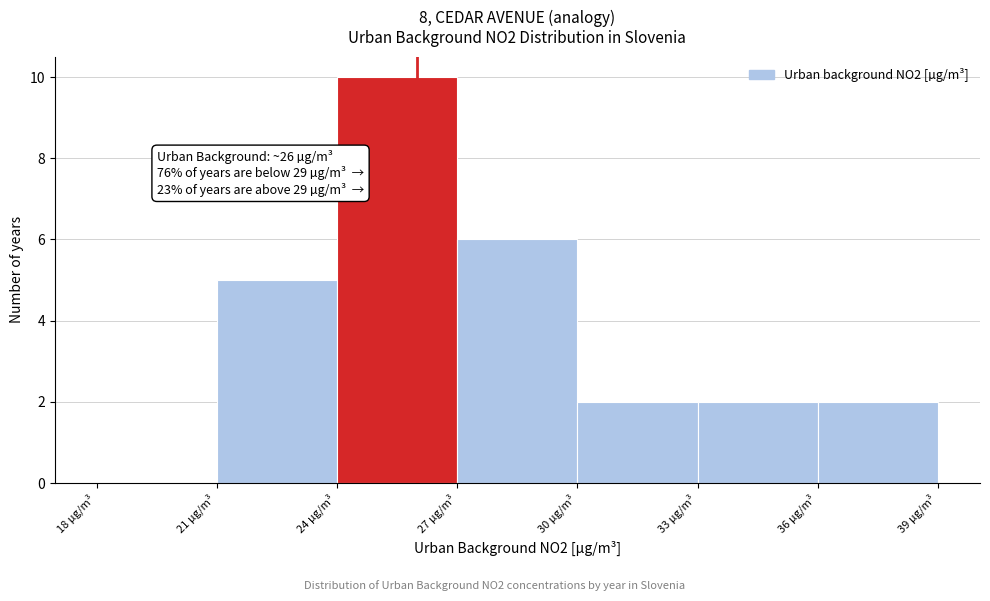

Over which range of the x-axis is the bar tallest?

24 to 27